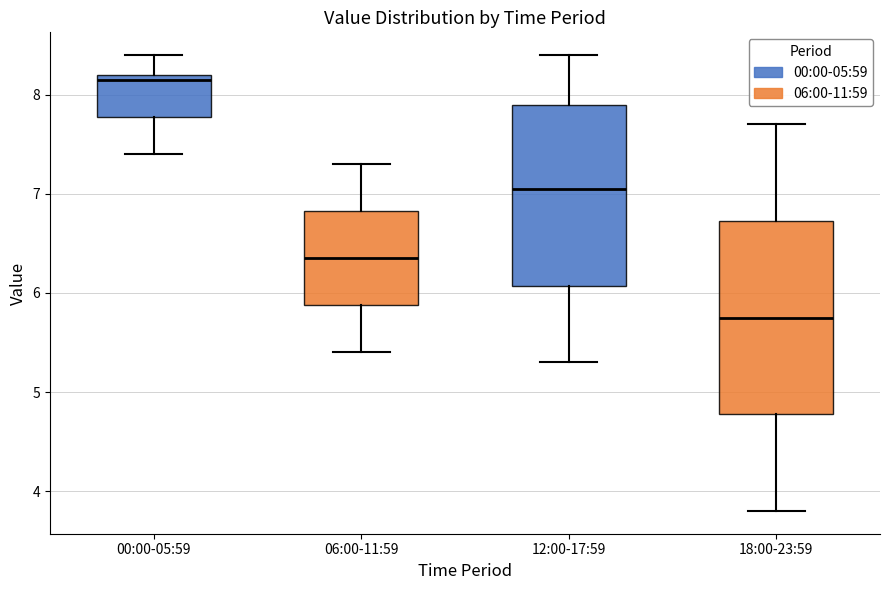

Reading left to right, transcribe this box plot: for each box, give where its median line is, the range the box spans, and where its two whiskers end, as read against the y-axis. The values are not printed on the chart, so give them approximately, as read against the axis.

00:00-05:59: median 8.2 (just below the box's upper edge), box 7.8 to 8.2, whiskers 7.4 to 8.4
06:00-11:59: median 6.4, box 5.9 to 6.8, whiskers 5.4 to 7.3
12:00-17:59: median 7.1, box 6.1 to 7.9, whiskers 5.3 to 8.4
18:00-23:59: median 5.8, box 4.8 to 6.7, whiskers 3.8 to 7.7